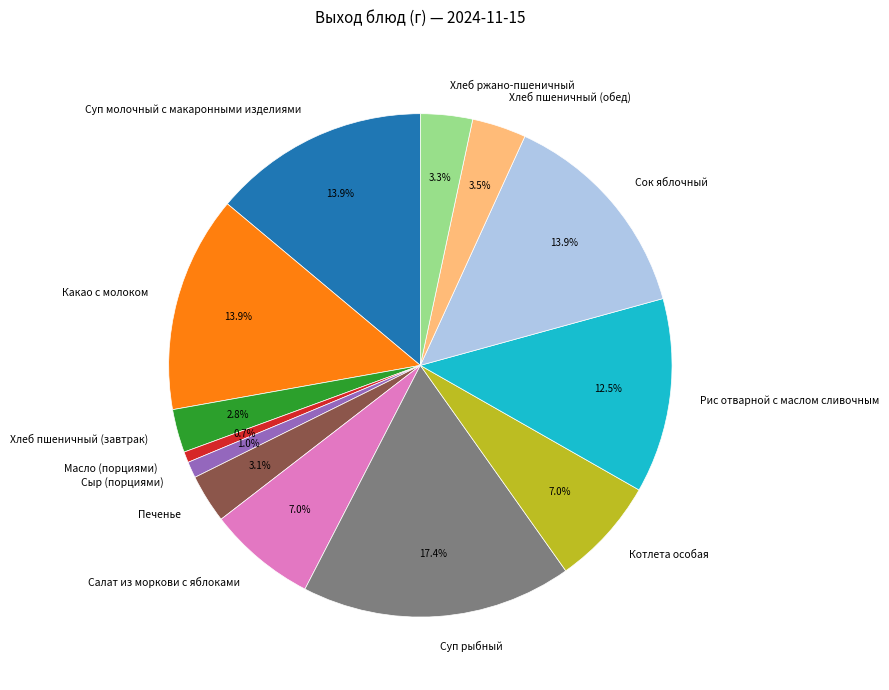

To the nearest percent, what portion does Масло (порциями) represent?

1%